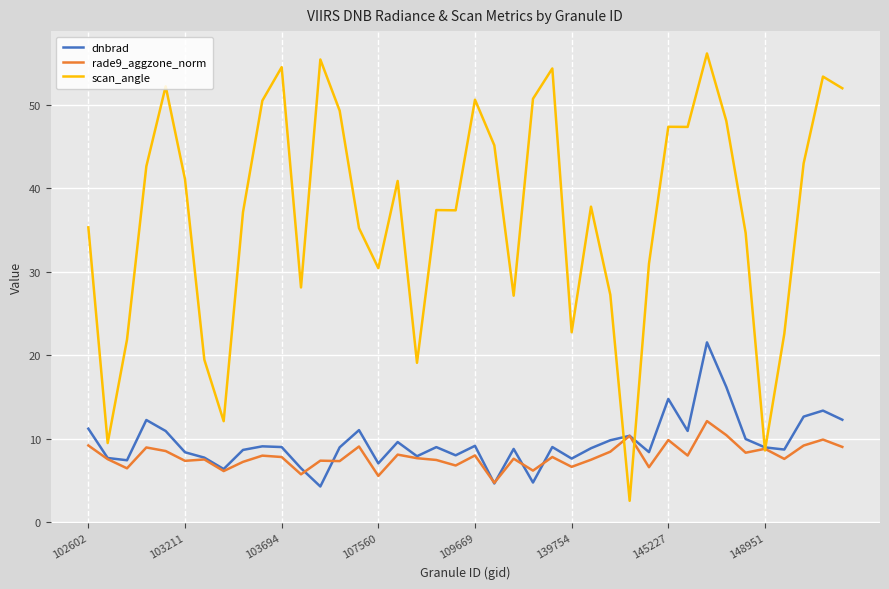

What is the lowest value of the dnbrad series?

4.3